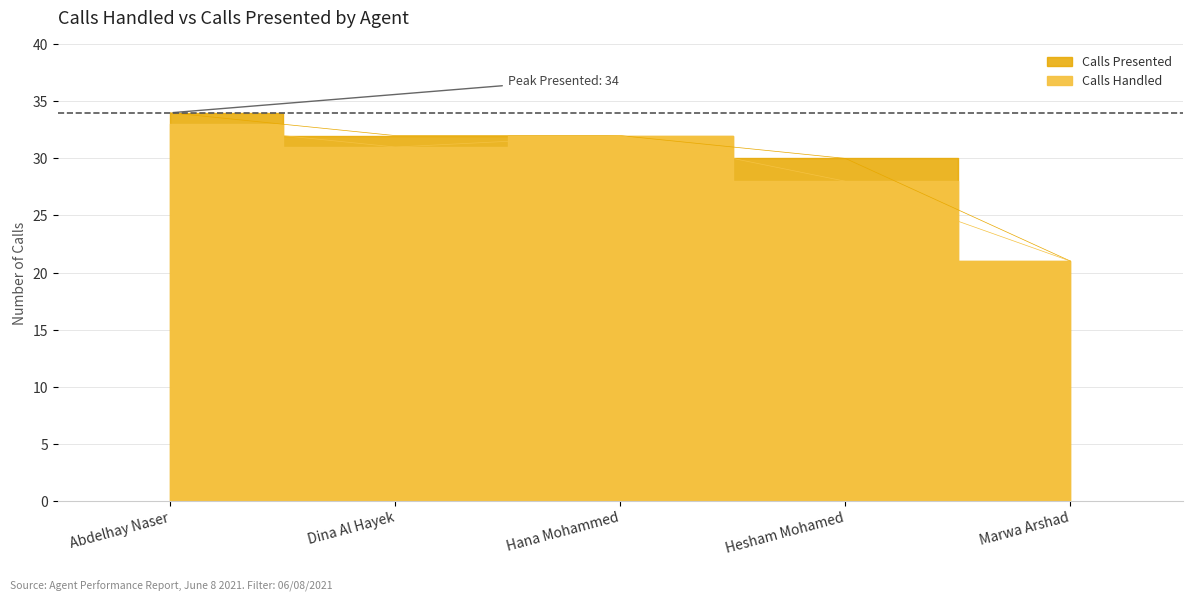

List the series in order of their peak value, highest first.

Calls Presented, Calls Handled